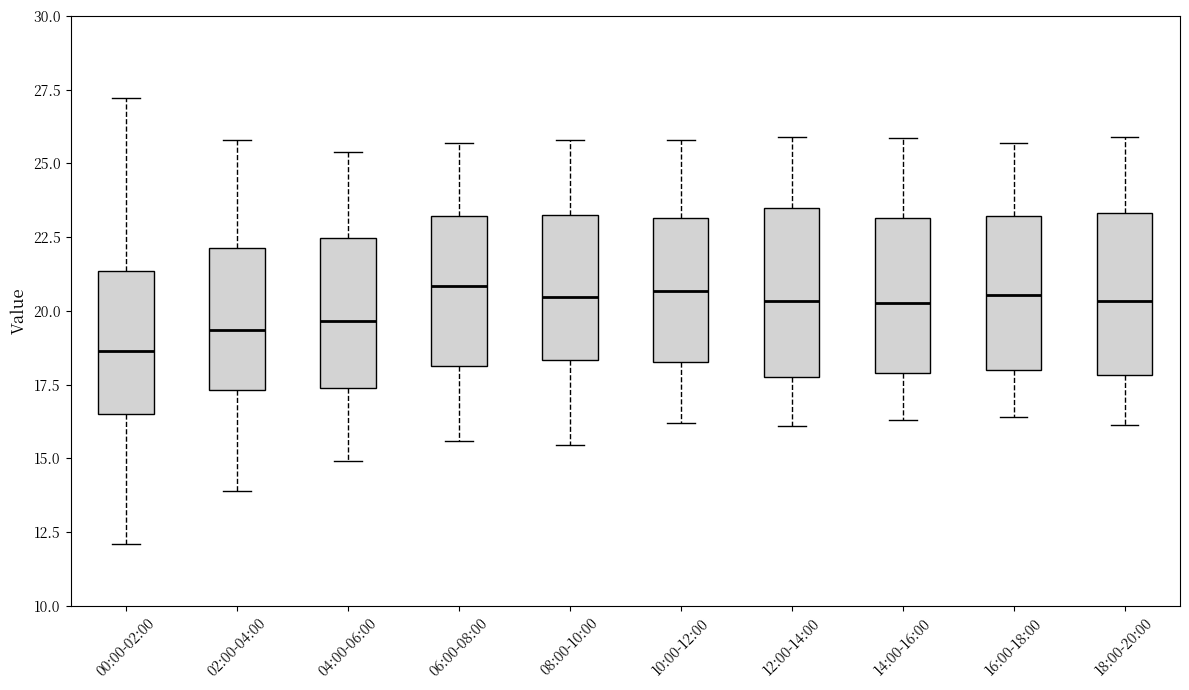

Reading left to right, transcribe this box plot: for each box, give where its median line is, the range the box spans, and where its two whiskers end, as read against the y-axis. The values are not printed on the chart, so give them approximately, as read against the axis.

00:00-02:00: median 18.5, box 16.5 to 21.5, whiskers 12.0 to 27.0
02:00-04:00: median 19.5, box 17.5 to 22.0, whiskers 14.0 to 26.0
04:00-06:00: median 19.5, box 17.5 to 22.5, whiskers 15.0 to 25.5
06:00-08:00: median 21.0, box 18.0 to 23.0, whiskers 15.5 to 25.5
08:00-10:00: median 20.5, box 18.5 to 23.0, whiskers 15.5 to 26.0
10:00-12:00: median 20.5, box 18.5 to 23.0, whiskers 16.0 to 26.0
12:00-14:00: median 20.5, box 18.0 to 23.5, whiskers 16.0 to 26.0
14:00-16:00: median 20.5, box 18.0 to 23.0, whiskers 16.5 to 26.0
16:00-18:00: median 20.5, box 18.0 to 23.0, whiskers 16.5 to 25.5
18:00-20:00: median 20.5, box 18.0 to 23.5, whiskers 16.0 to 26.0